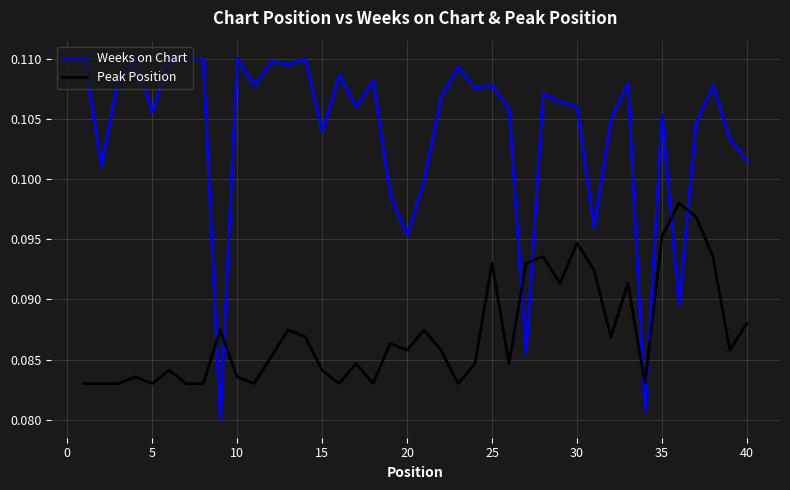

Which series has the largest total across all categories?

Weeks on Chart